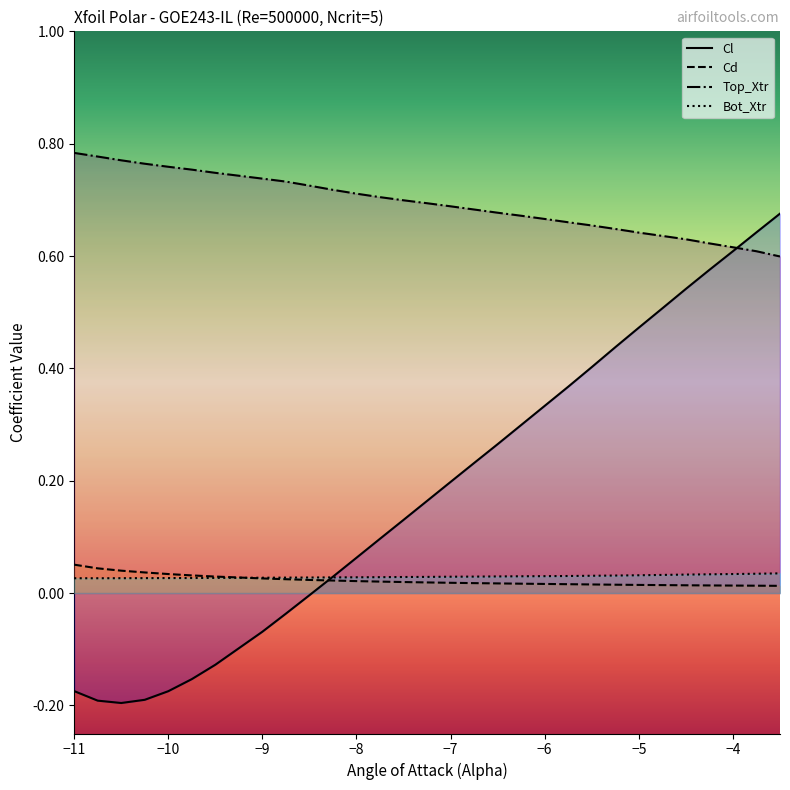

Which series has the largest total across all categories?

Top_Xtr